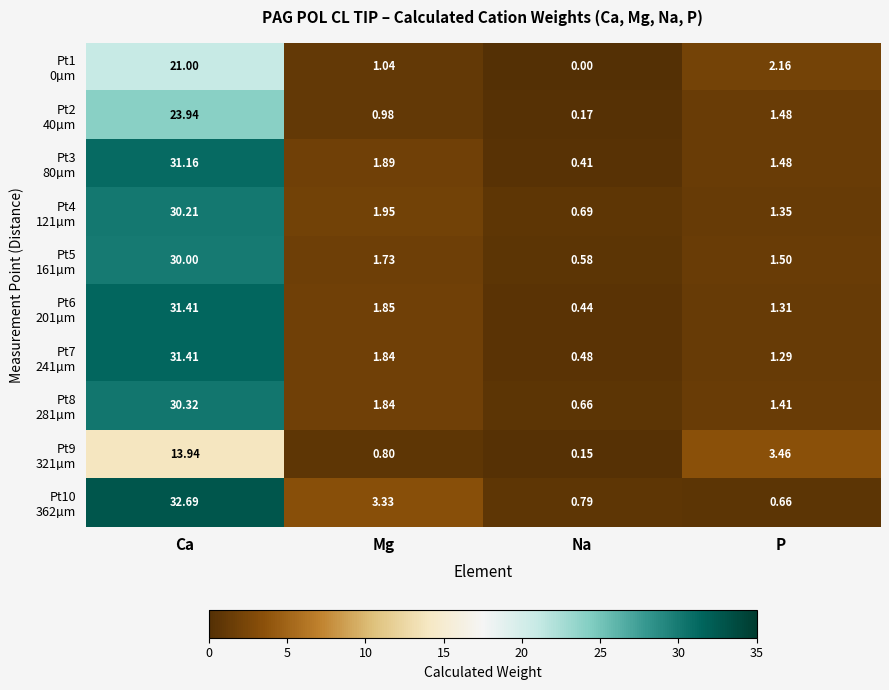

Which label corresponds to the smallest value in the chart?

Na